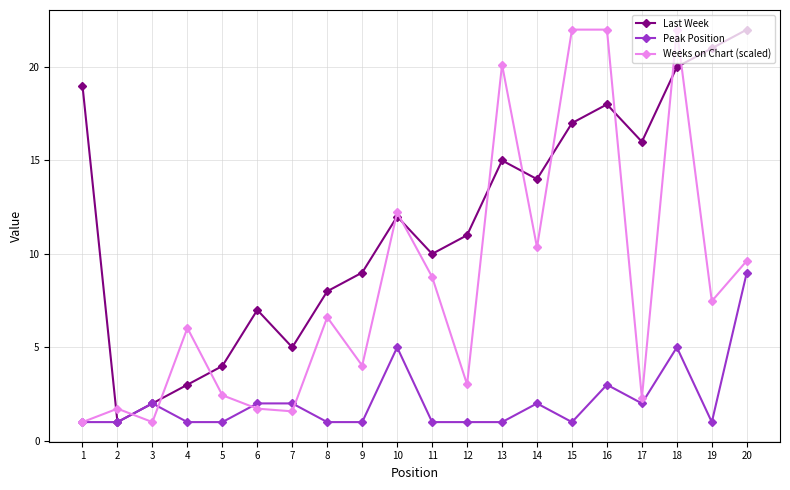

At which label is Weeks on Chart (scaled) closest to 11?

14